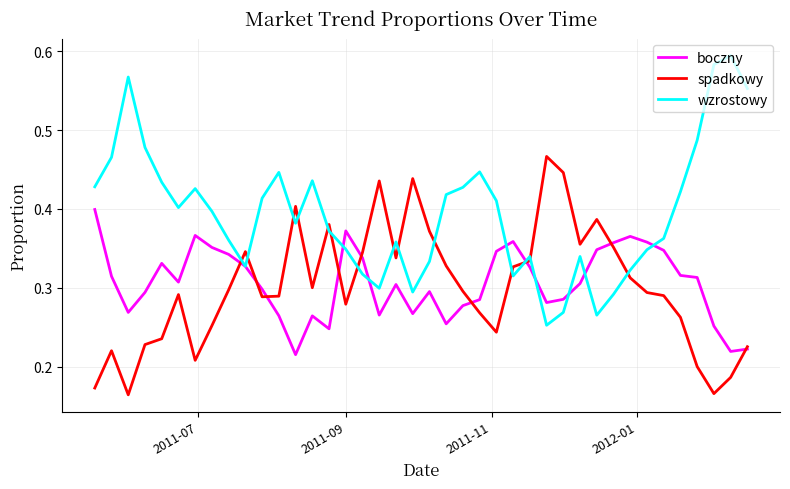

Which series has the largest total across all categories?

wzrostowy